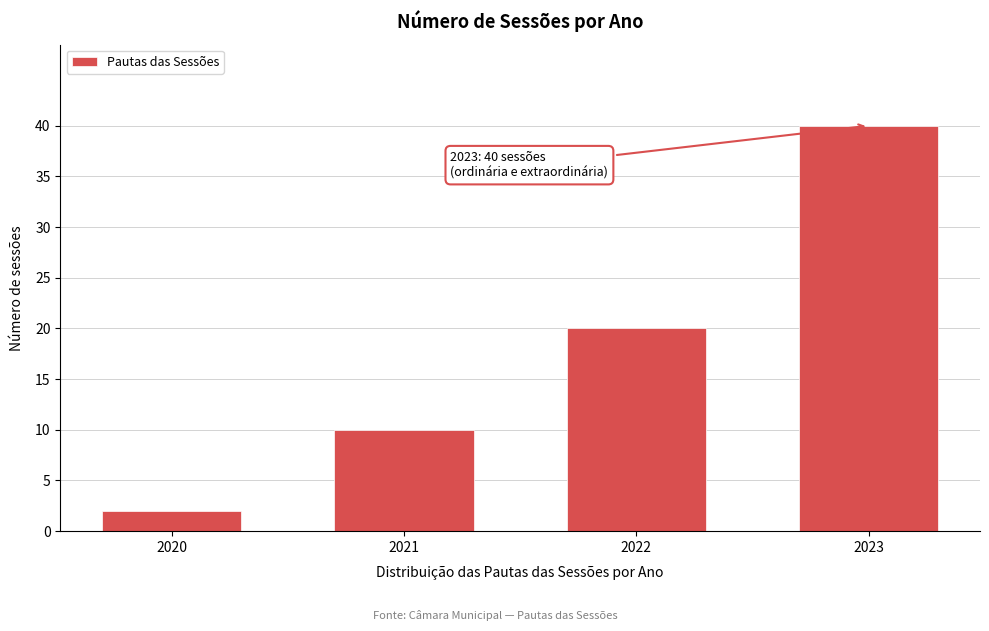

Reading left to right, list all the values displayed in this chart.

2	10	20	40